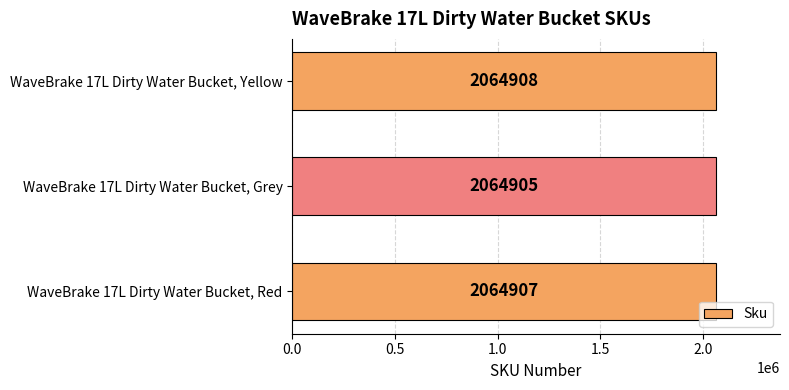

List the labels in order of value, largest first.

WaveBrake 17L Dirty Water Bucket, Yellow, WaveBrake 17L Dirty Water Bucket, Red, WaveBrake 17L Dirty Water Bucket, Grey